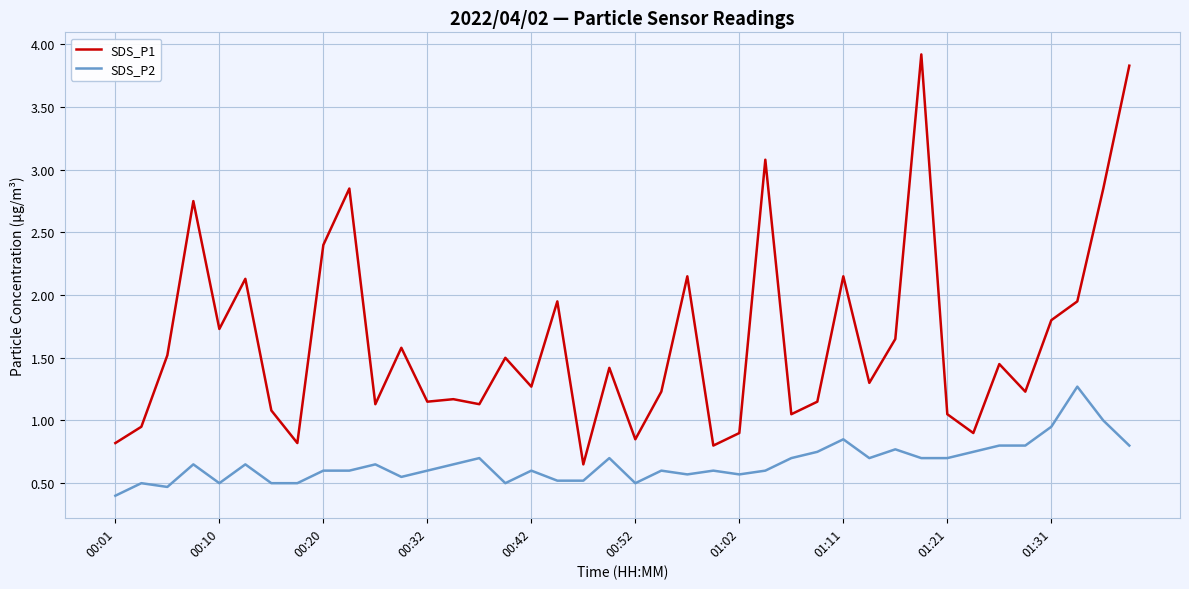

How many values in the SDS_P1 series exceed 1?

32